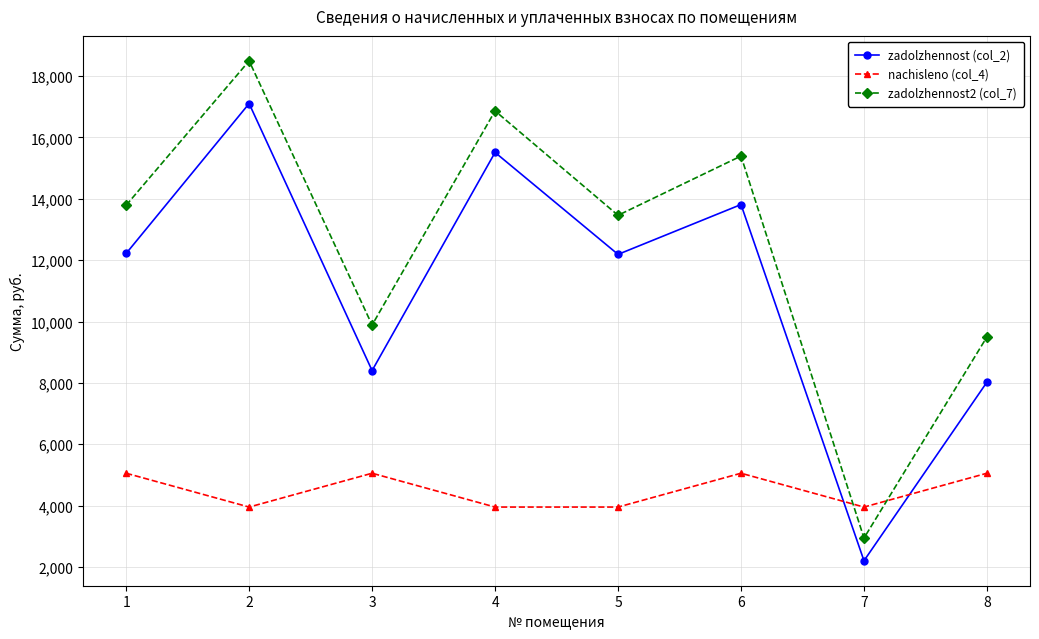

True or false: zadolzhennost2 (col_7) has more than 0 interior local peaks.

True